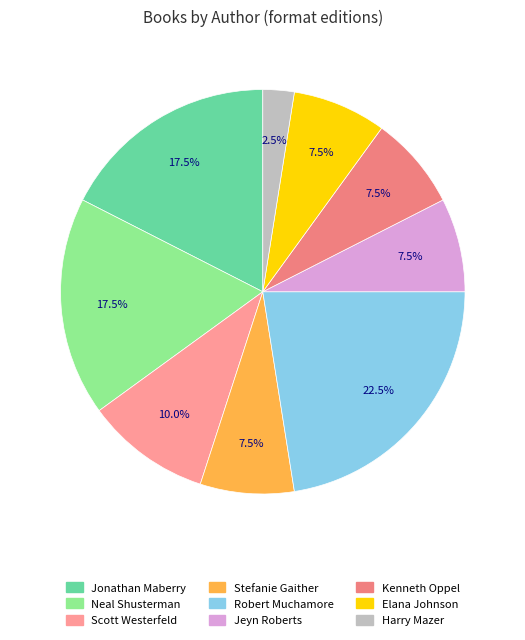

To the nearest percent, what is the difference between the Scott Westerfeld and Elana Johnson slice percentages?

2%